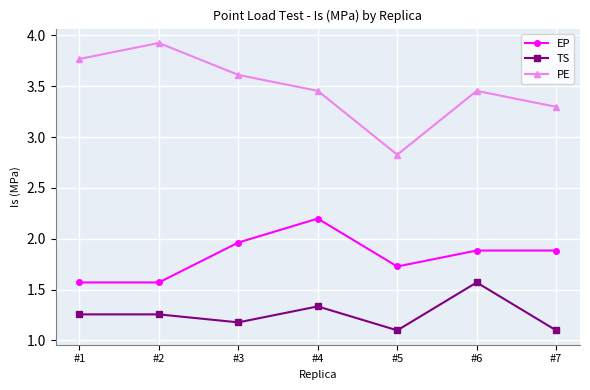

Which series has the largest total across all categories?

PE